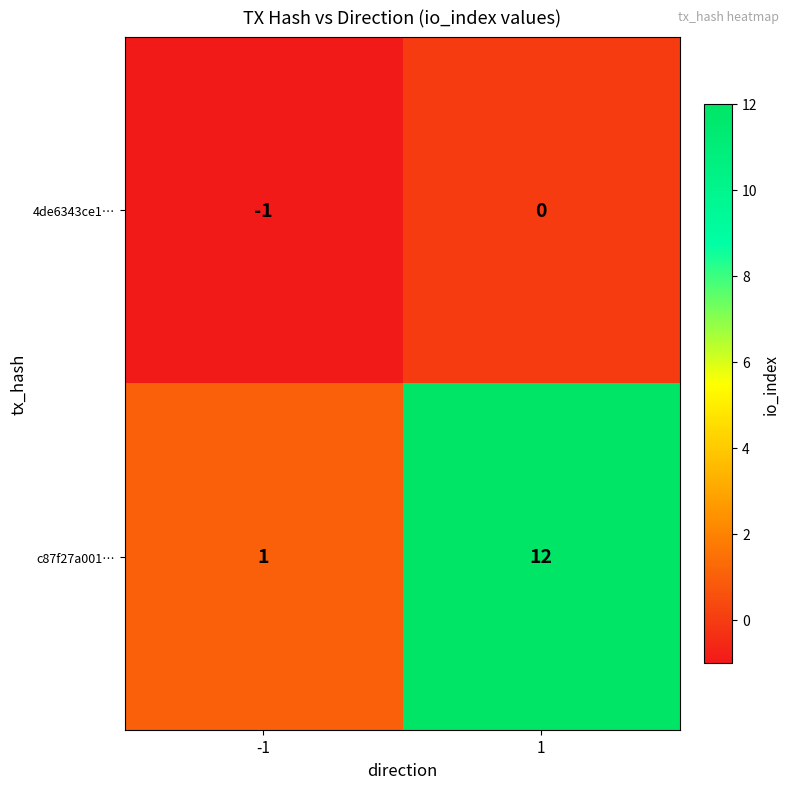

Rank the series by their maximum value, from highest to lowest.

c87f27a001…, 4de6343ce1…